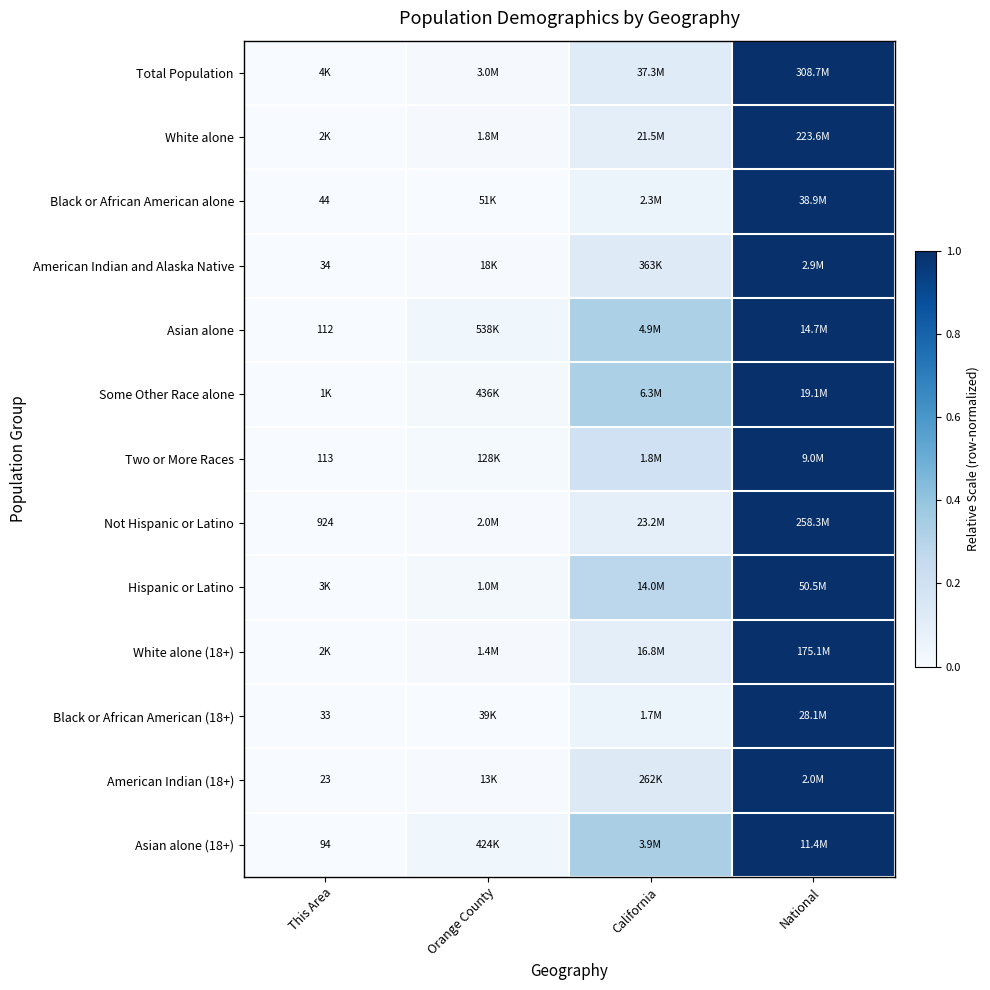

Count the number of data series in this chart.

13